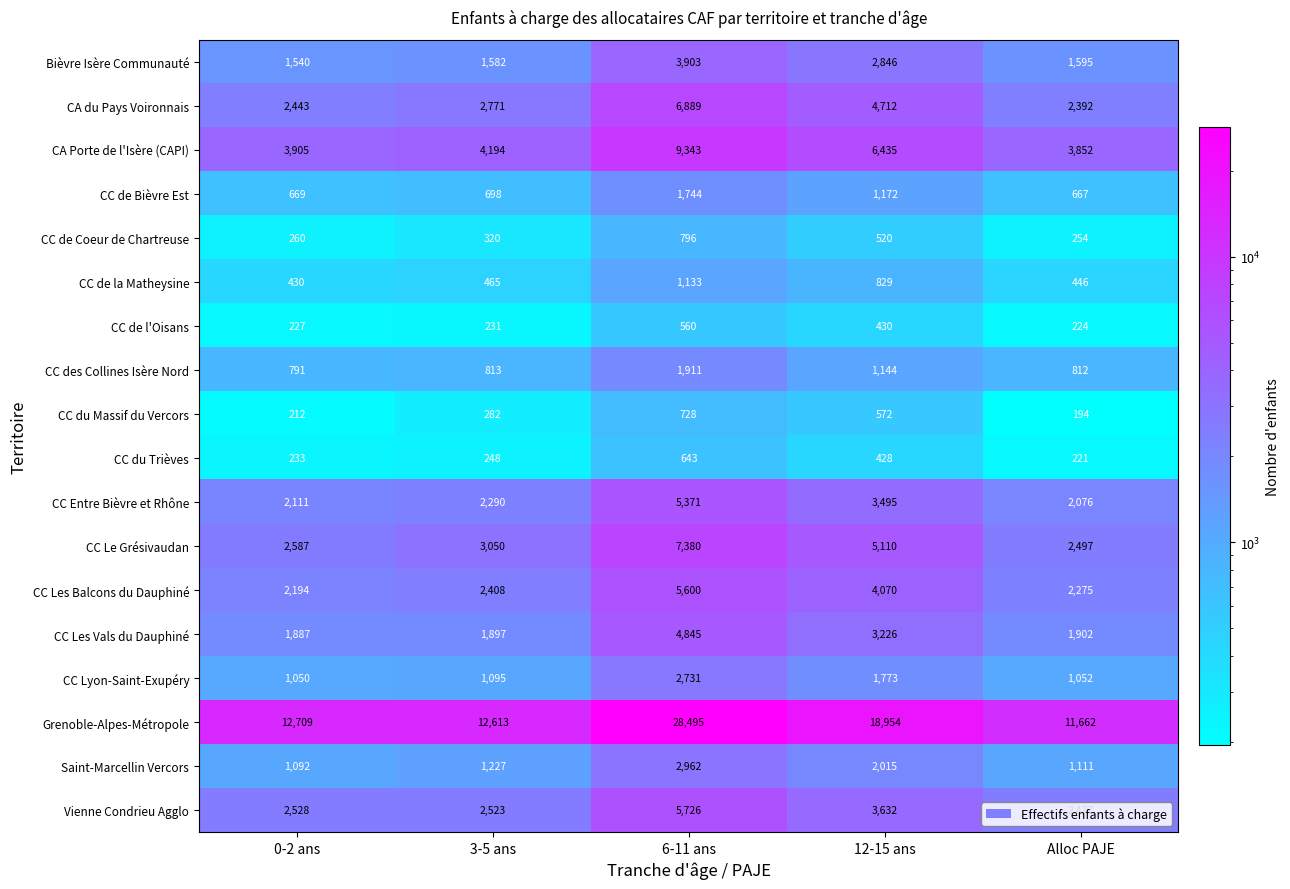

At Alloc PAJE, list the series in order from largest to smallest.

Grenoble-Alpes-Métropole, CA Porte de l'Isère (CAPI), CC Le Grésivaudan, Vienne Condrieu Agglo, CA du Pays Voironnais, CC Les Balcons du Dauphiné, CC Entre Bièvre et Rhône, CC Les Vals du Dauphiné, Bièvre Isère Communauté, Saint-Marcellin Vercors, CC Lyon-Saint-Exupéry, CC des Collines Isère Nord, CC de Bièvre Est, CC de la Matheysine, CC de Coeur de Chartreuse, CC de l'Oisans, CC du Trièves, CC du Massif du Vercors